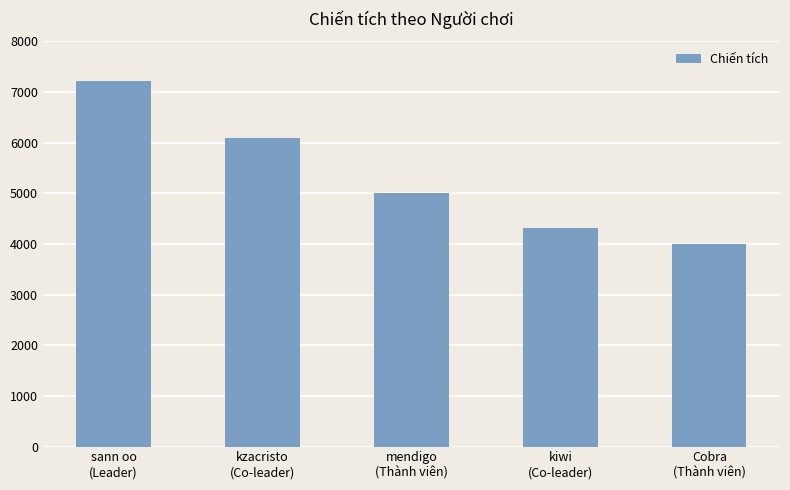

Is it true that the value at kiwi
(Co-leader) is 5917?

False